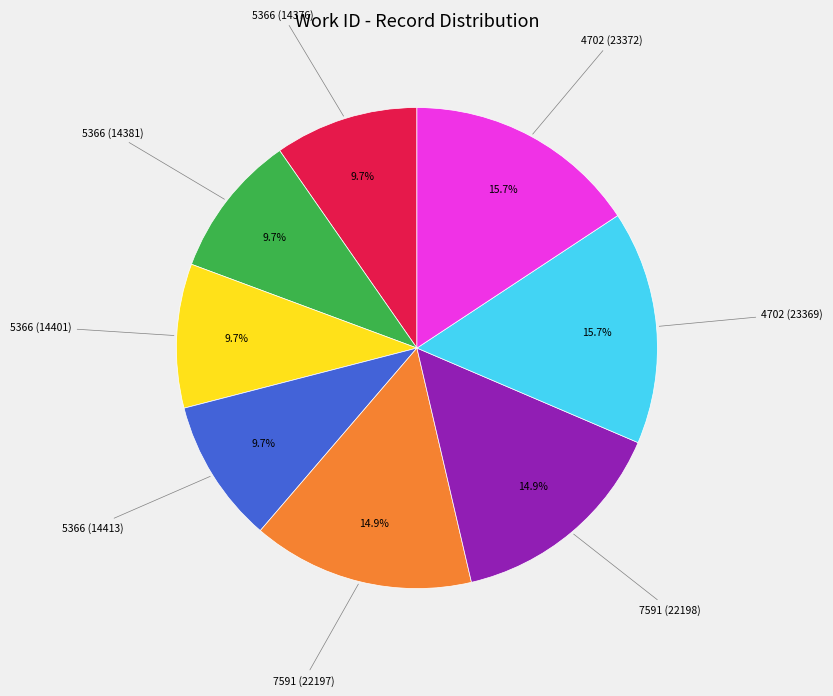

Is there any slice that represents more than half of the pie?

No